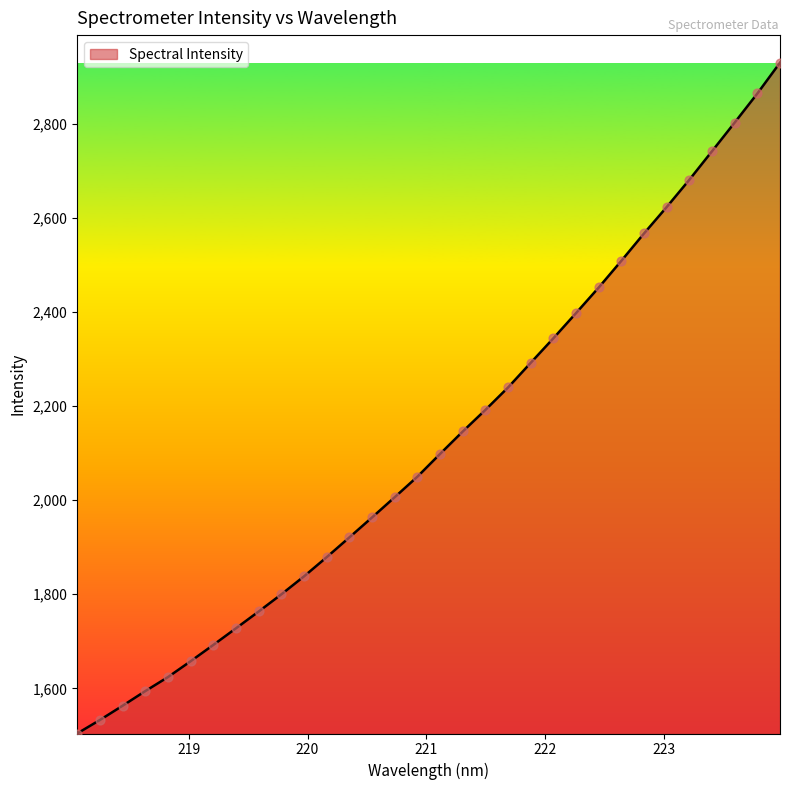

What is the smallest value displayed?

1504.0